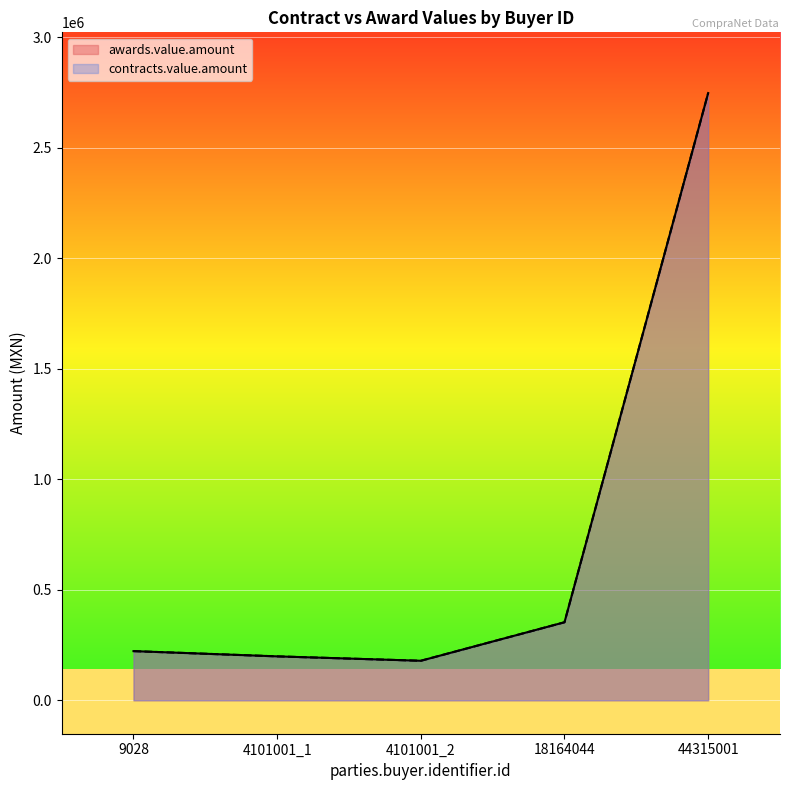

Rank the series at 9028 from lowest to highest value.

awards.value.amount, contracts.value.amount